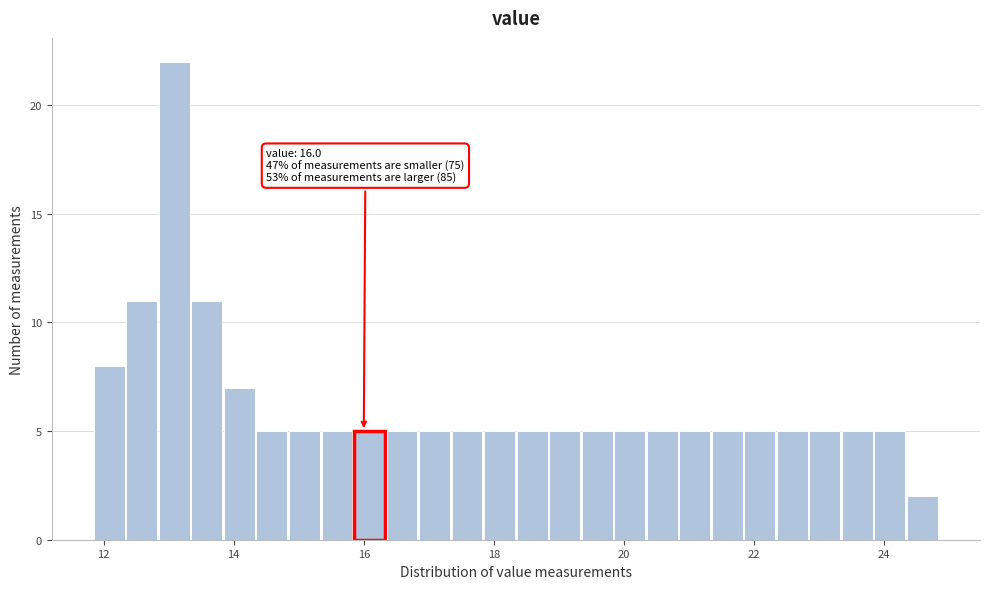

Around what value on the x-axis is the tallest bar? Give the approximate position of its centre, as read against the axis.

13.0